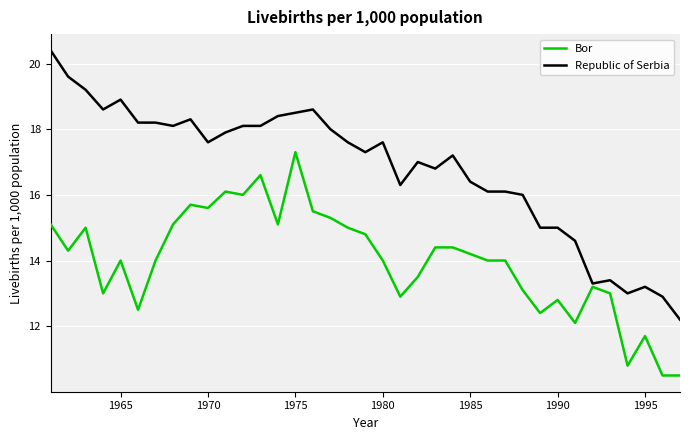

What is the maximum value for Bor?

17.3